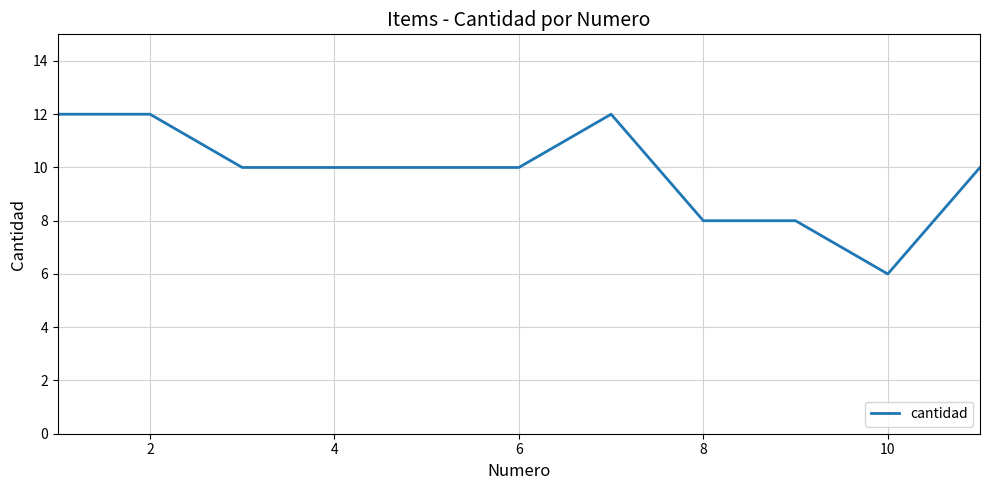

What is the smallest value displayed?

6